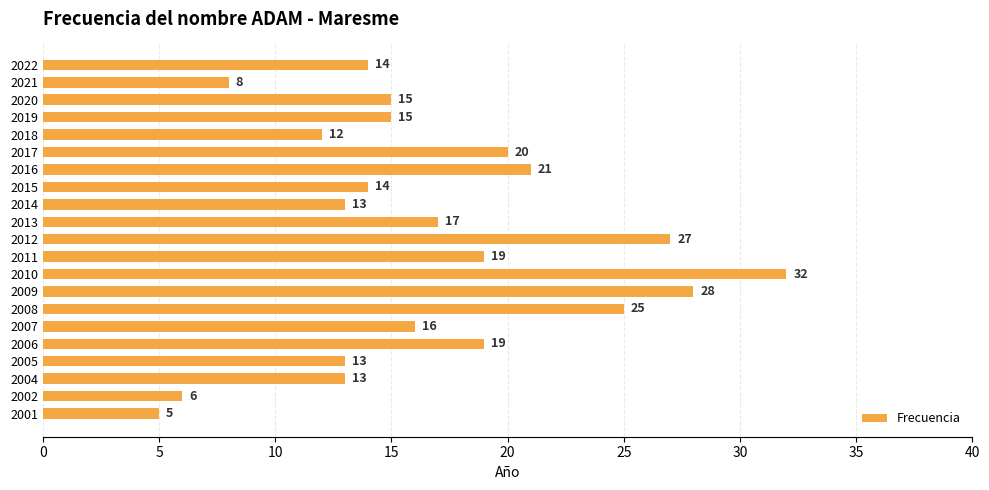

What is the average value?

17